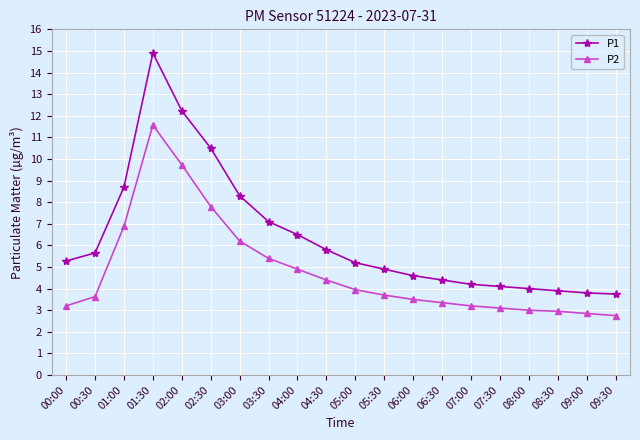

True or false: P1 has more than 0 interior local peaks.

True